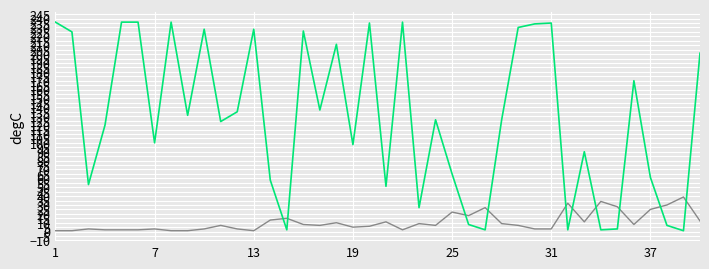

What is the maximum value shown in the chart?

236